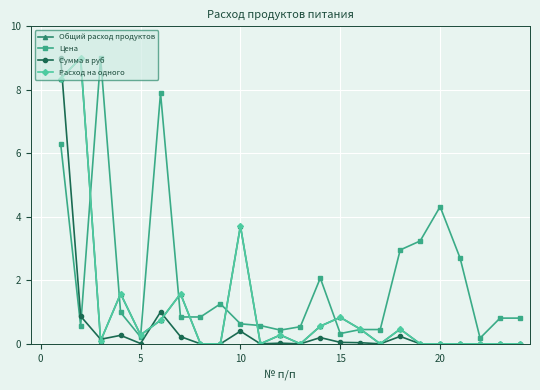

Reading left to right, transcribe all the data shown in this chart.

Общий расход продуктов: 8.4	9.0	0.1	1.6	0.3	0.7	1.6	0.0	0.0	3.7	0.0	0.3	0.0	0.6	0.8	0.5	0.0	0.5	0.0	0.0	0.0	0.0	0.0	0.0
Цена: 6.3	0.6	9.0	1.0	0.2	7.9	0.8	0.8	1.3	0.6	0.6	0.4	0.5	2.1	0.3	0.5	0.5	3.0	3.2	4.3	2.7	0.2	0.8	0.8
Сумма в руб: 9.0	0.9	0.1	0.3	0.0	1.0	0.2	0.0	0.0	0.4	0.0	0.0	0.0	0.2	0.0	0.0	0.0	0.2	0.0	0.0	0.0	0.0	0.0	0.0
Расход на одного: 8.4	9.0	0.1	1.6	0.3	0.7	1.6	0.0	0.0	3.7	0.0	0.3	0.0	0.6	0.8	0.5	0.0	0.5	0.0	0.0	0.0	0.0	0.0	0.0